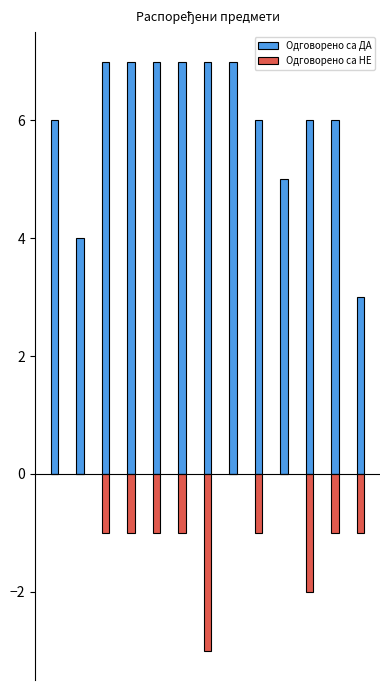

Does the chart contain any negative values?

Yes